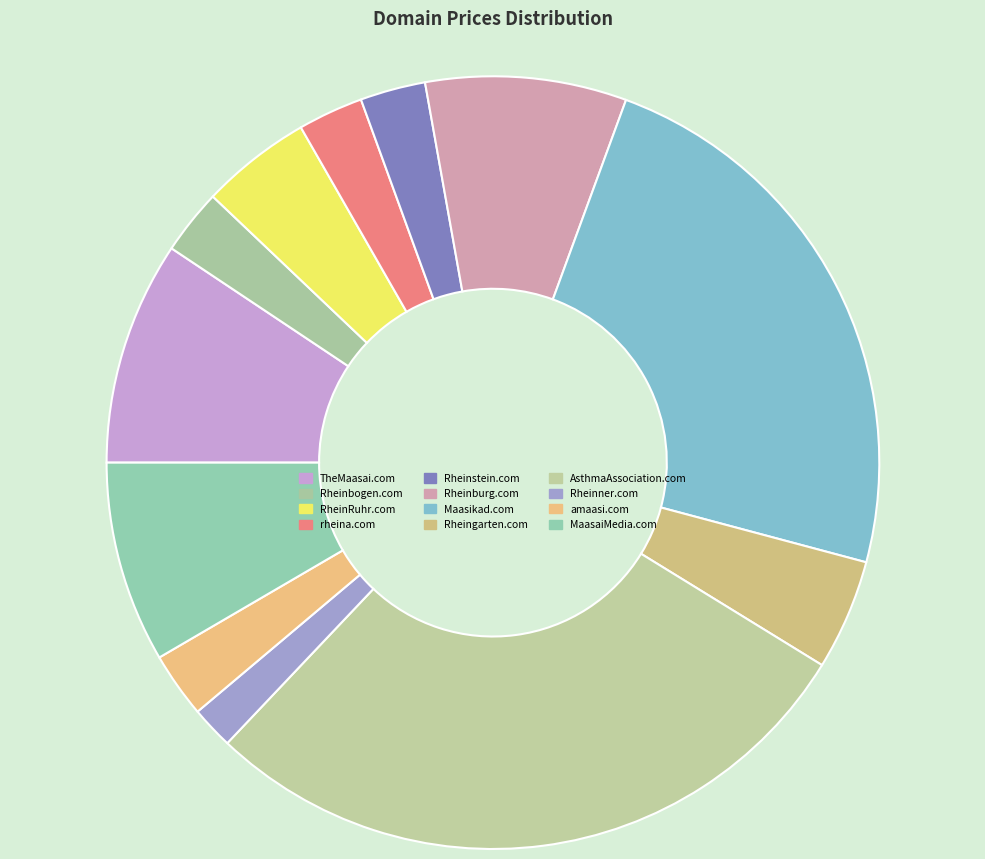

Between Rheinner.com and rheina.com, which is larger?

rheina.com